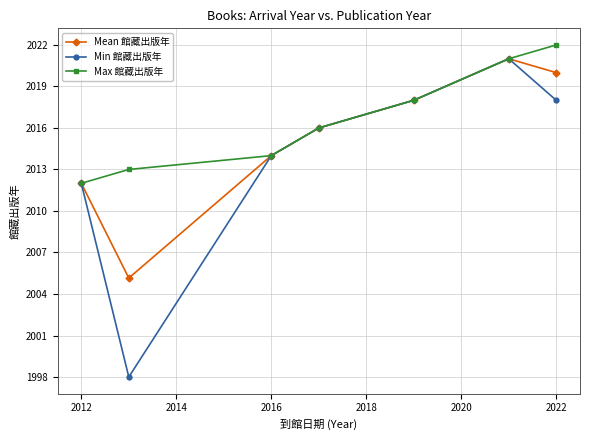

How many interior local peaks does the Mean 館藏出版年 series have?

1